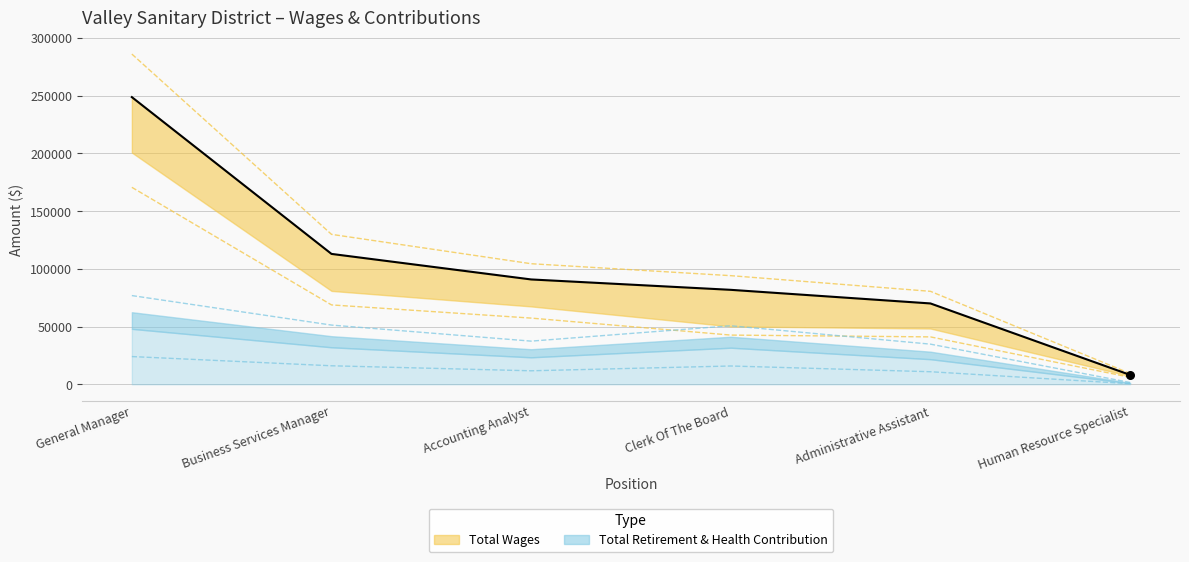

What are all the series names shown in the legend?

Total Wages, Total Retirement & Health Contribution